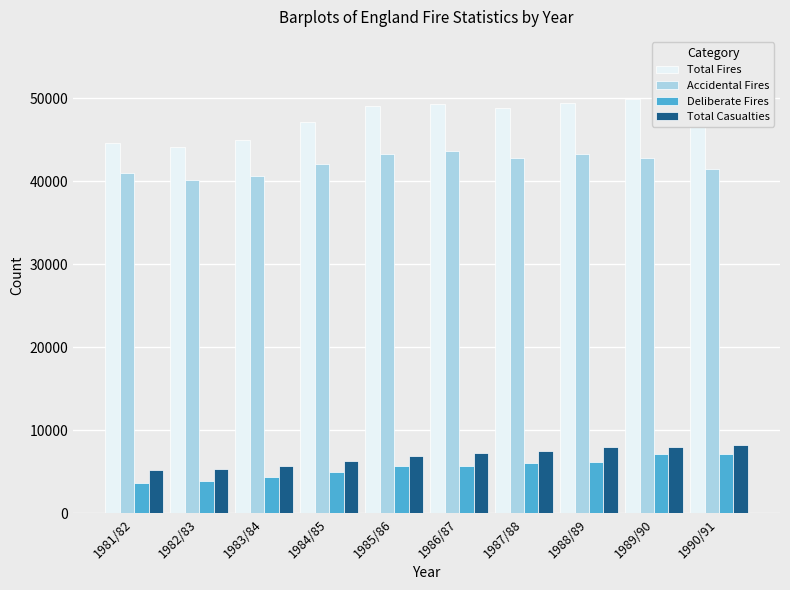

How many bars are there in total?

40